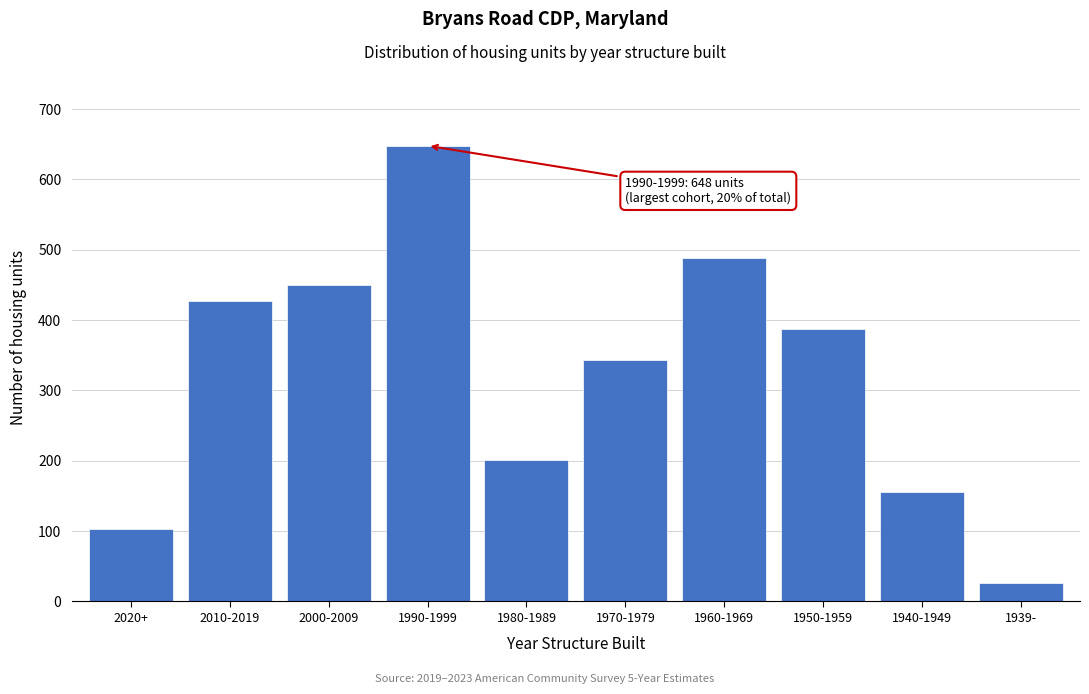

Reading left to right, what are all the values shown in this chart?

2020+=103	2010-2019=427	2000-2009=450	1990-1999=648	1980-1989=201	1970-1979=344	1960-1969=489	1950-1959=388	1940-1949=156	1939-=26